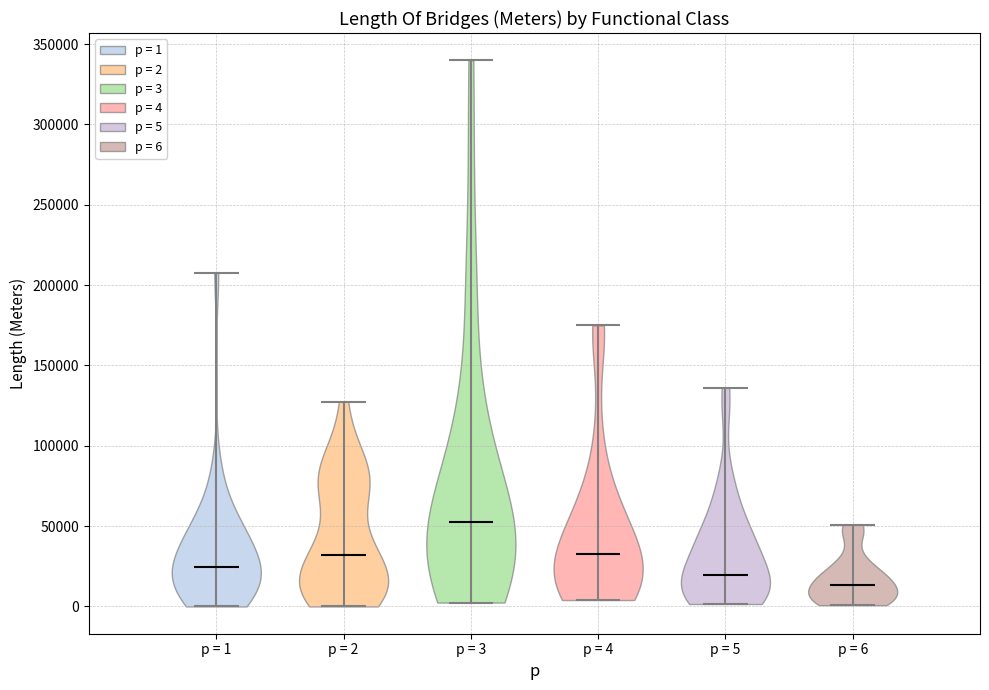

Reading left to right, read every violin against the y-axis: where its median line is, and the lowest and highest points it reaches. The values are not printed on the chart, so give them approximately, as read against the axis.

p = 1: median line 25000, lowest point 0, highest point 210000
p = 2: median line 30000, lowest point 0, highest point 125000
p = 3: median line 55000, lowest point 0, highest point 340000
p = 4: median line 35000, lowest point 5000, highest point 175000
p = 5: median line 20000, lowest point 0, highest point 135000
p = 6: median line 15000, lowest point 0, highest point 50000